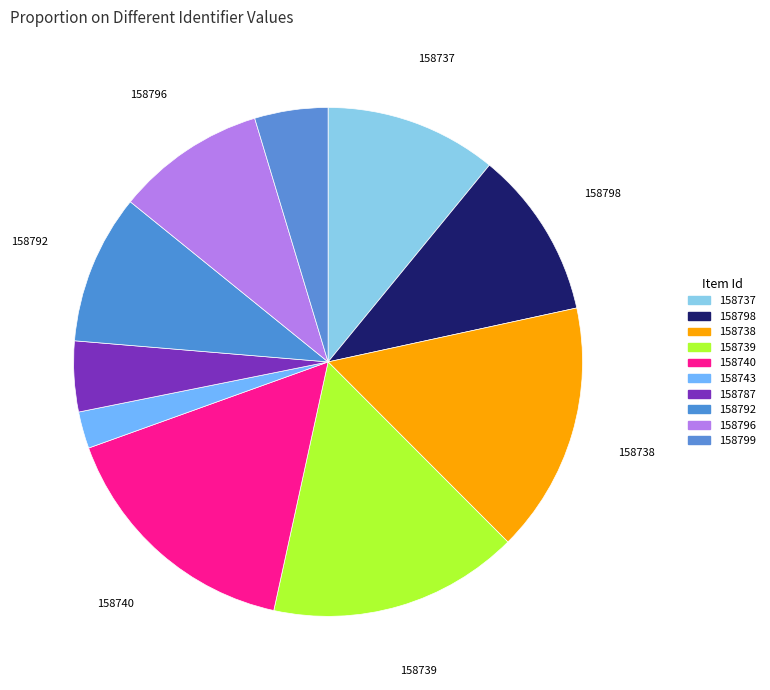

What is the largest slice in the pie chart?

158740